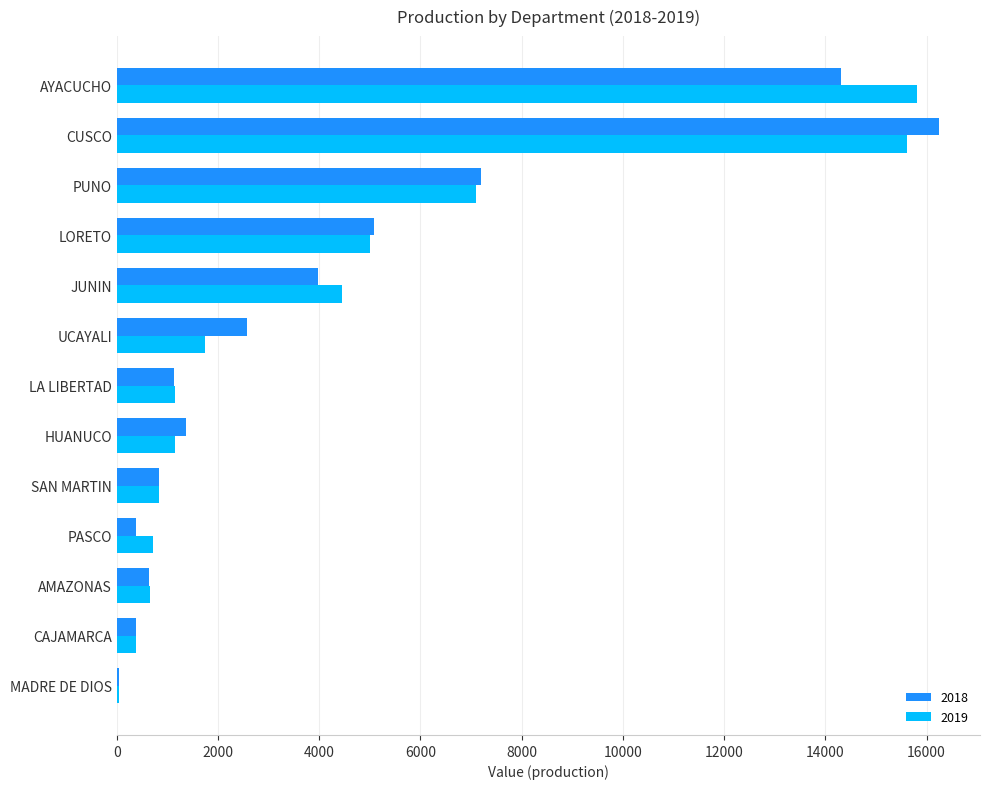

How many values in the 2019 series exceed 1149?

8